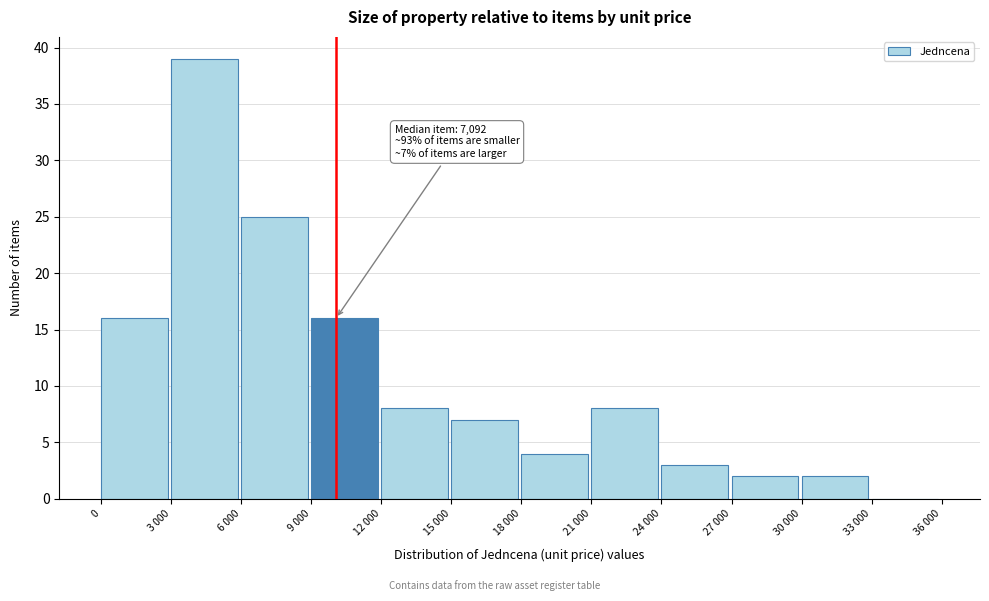

Reading left to right, list all the values displayed in this chart.

0=16	3 000=39	6 000=25	9 000=16	12 000=8	15 000=7	18 000=4	21 000=8	24 000=3	27 000=2	30 000=2	33 000=0